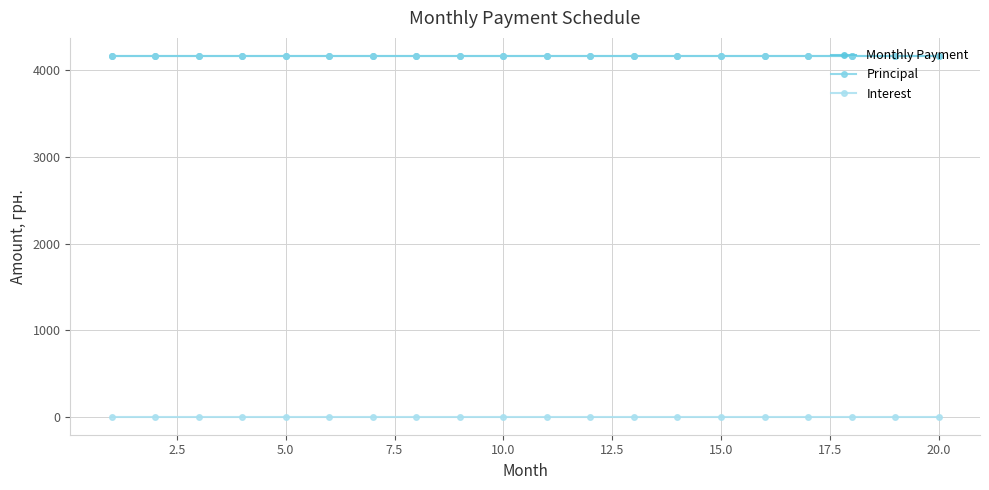

At how many categories does at least one series exceed 2427?

20